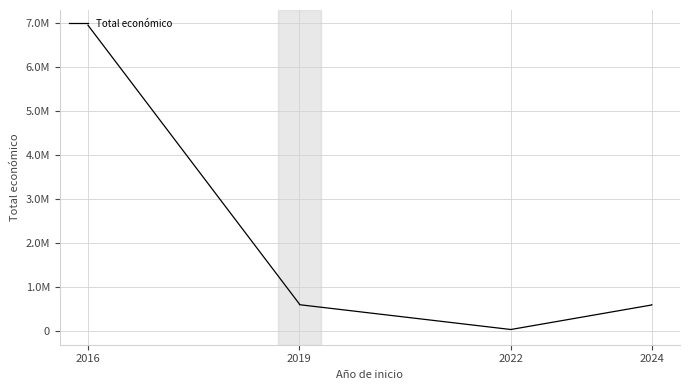

Does the chart have visible grid lines?

Yes